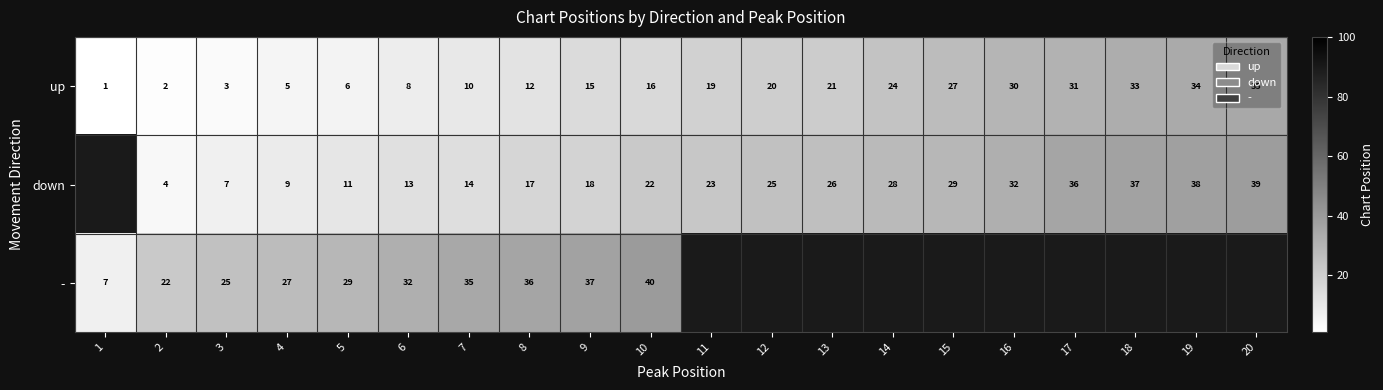

True or false: up has a value of 11 at 11.

False